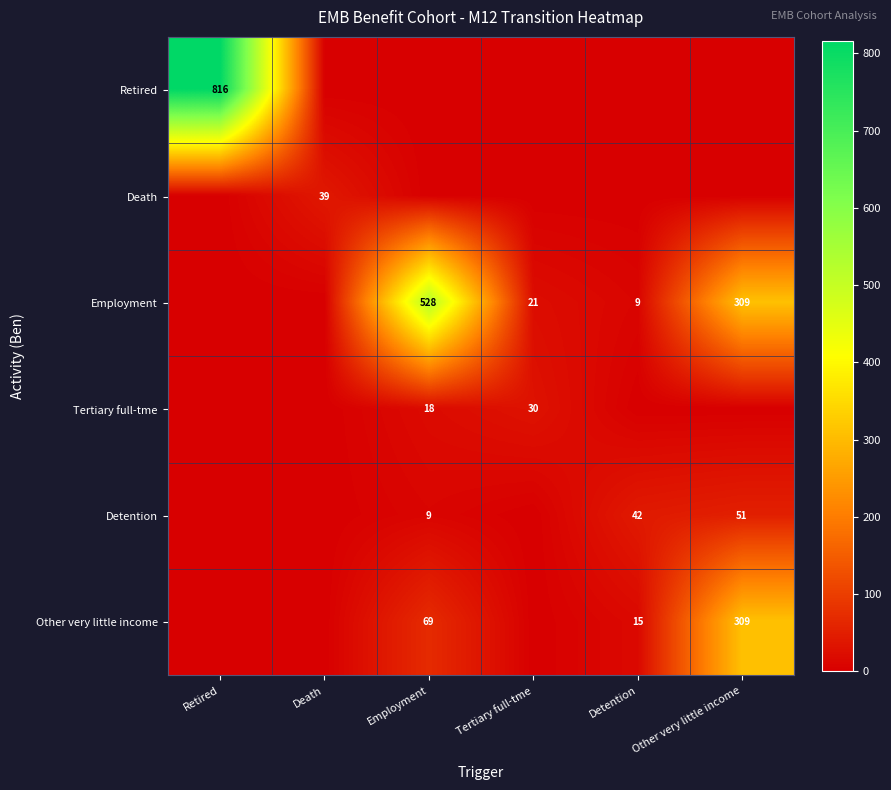

Is it true that Detention equals 67 at Detention?

False